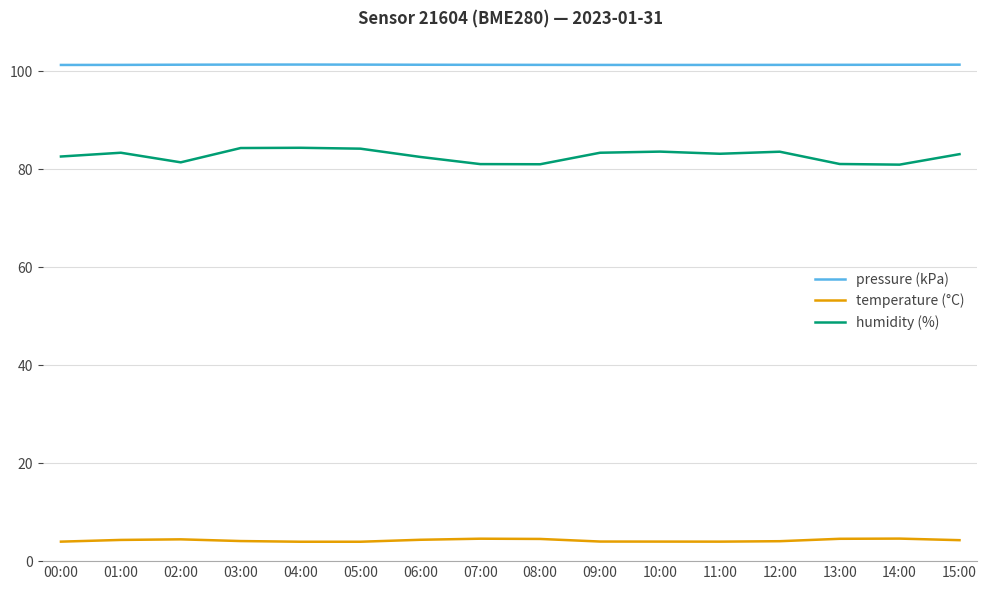

How many categories are shown in the chart?

16